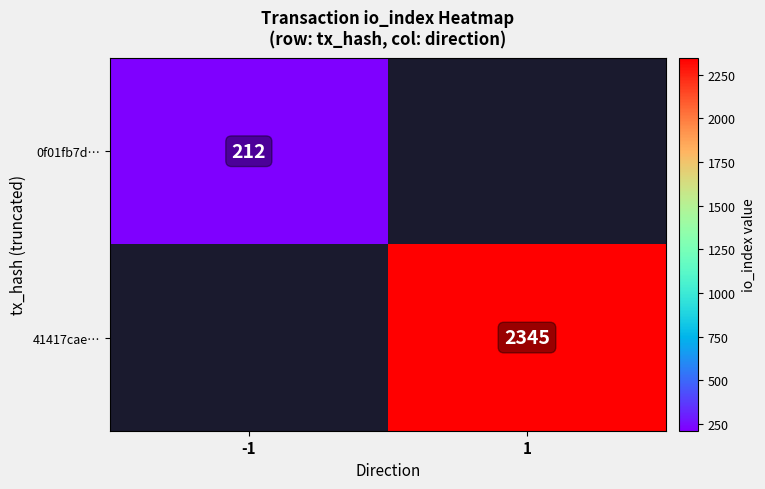

Which label corresponds to the largest value in the chart?

1